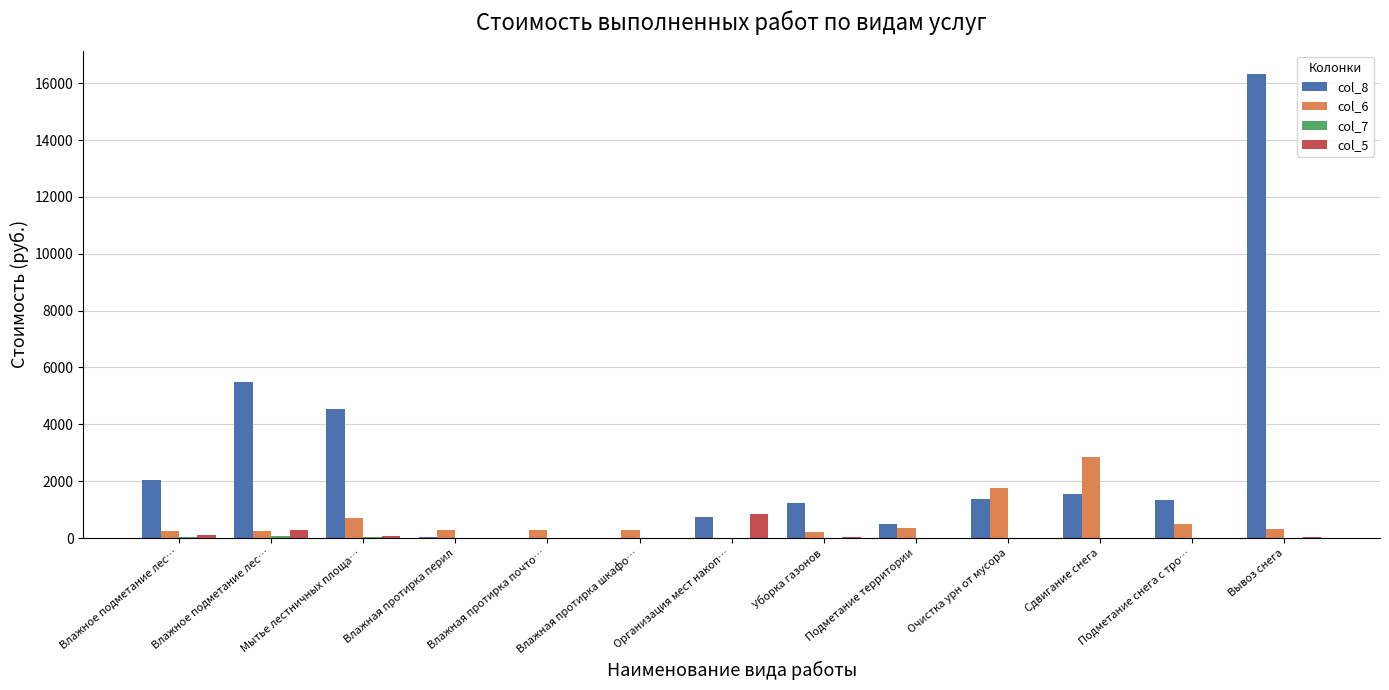

Are the bars grouped side by side (vs. stacked)?

Yes